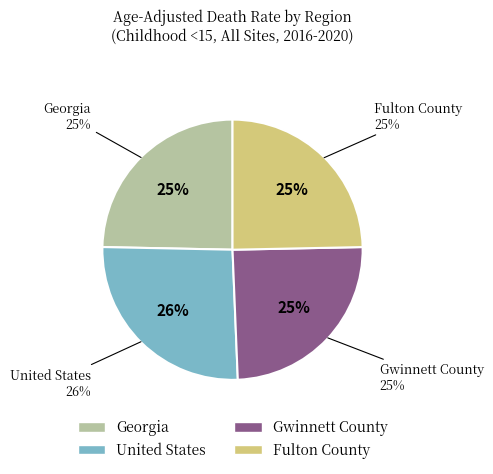

Does any single category account for the majority?

No